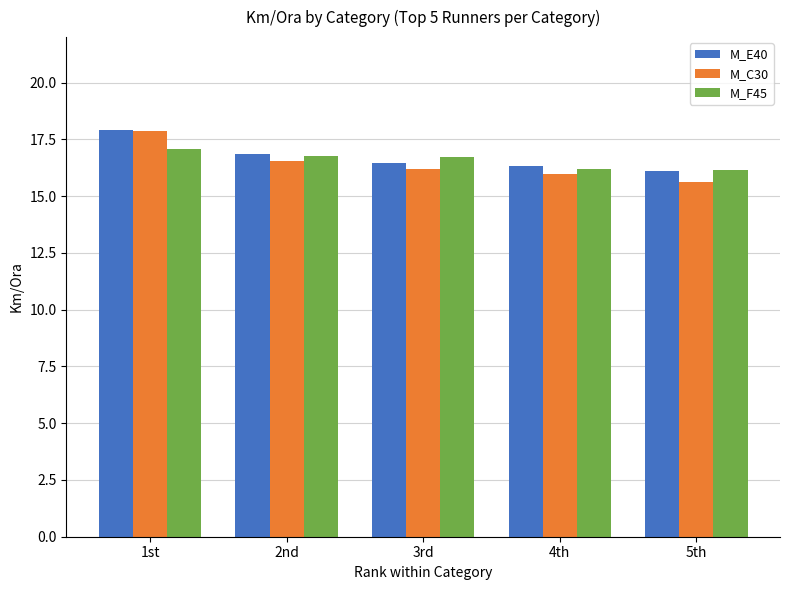

Between 2nd and 5th, which series saw the biggest shift?

M_C30